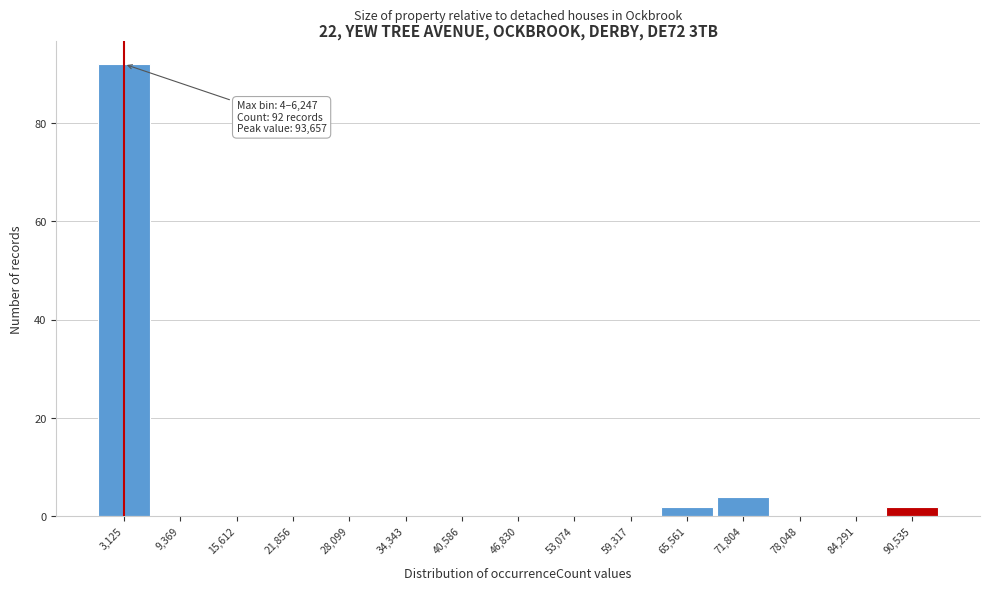

Which range on the x-axis has the tallest bar?

0 to 6000